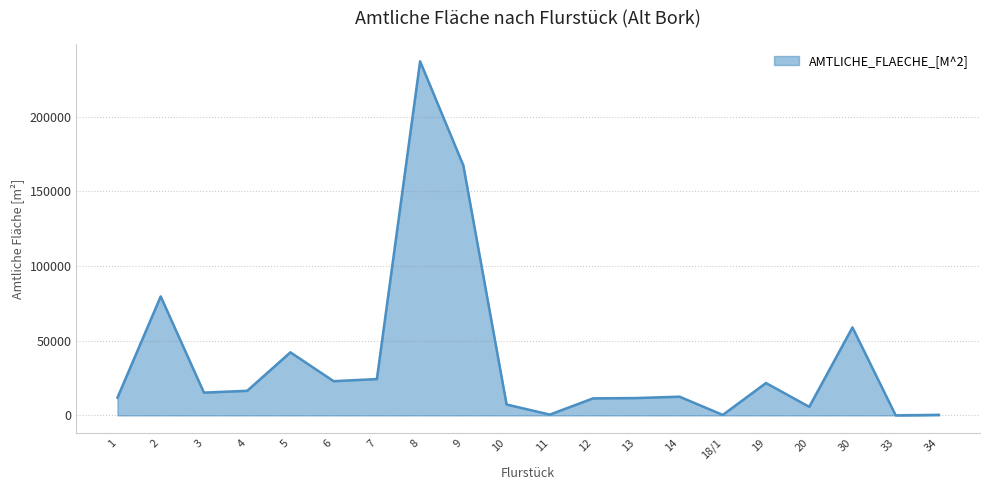

What is the change in value from 8 to 10?

-229904